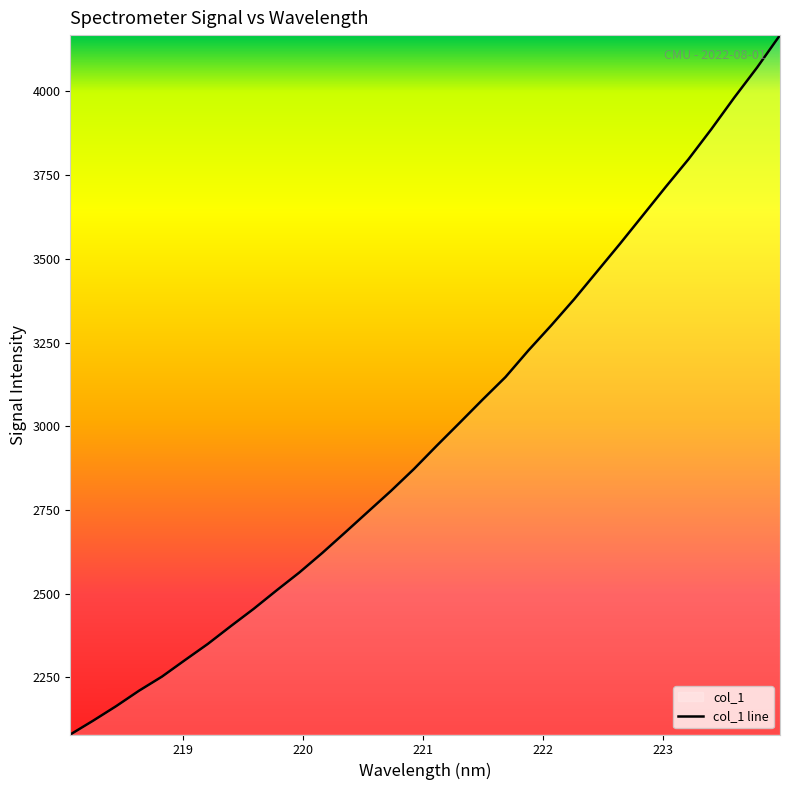

What is the maximum value shown in the chart?

4168.4